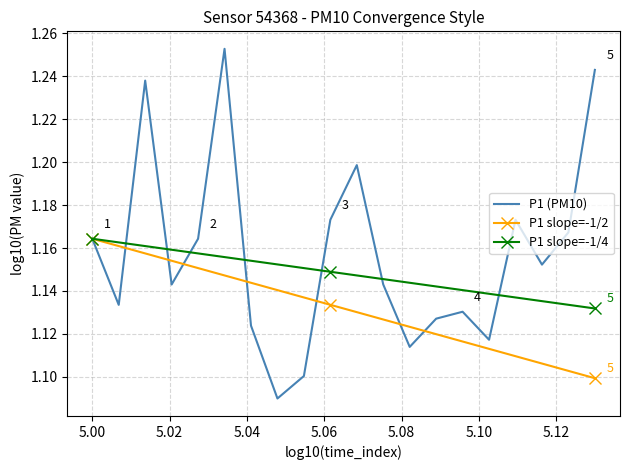

Which series has the largest total across all categories?

P1 (PM10)